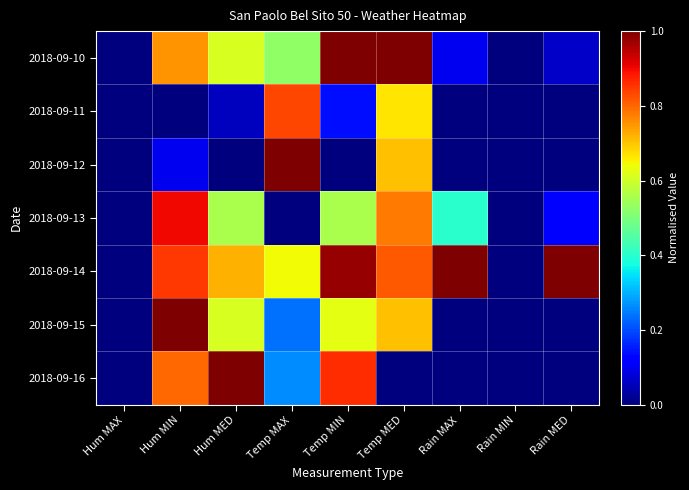

Which has a higher value, Temp MAX or Rain MAX?

Temp MAX